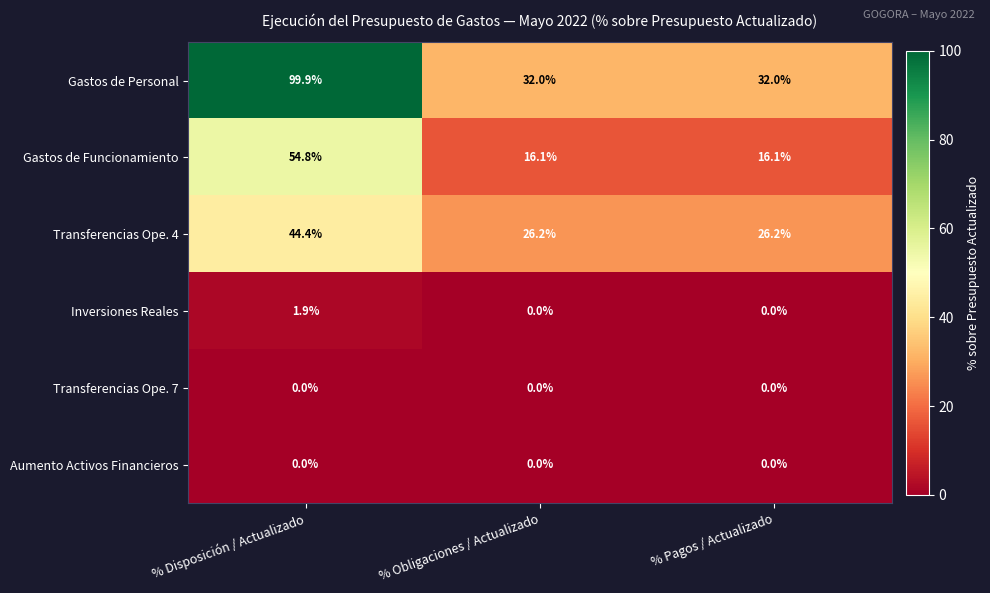

Reading left to right, extract all data points from this chart.

Gastos de Personal: 99.9	32.0	32.0
Gastos de Funcionamiento: 54.8	16.1	16.1
Transferencias Ope. 4: 44.4	26.2	26.2
Inversiones Reales: 1.9	0.0	0.0
Transferencias Ope. 7: 0.0	0.0	0.0
Aumento Activos Financieros: 0.0	0.0	0.0